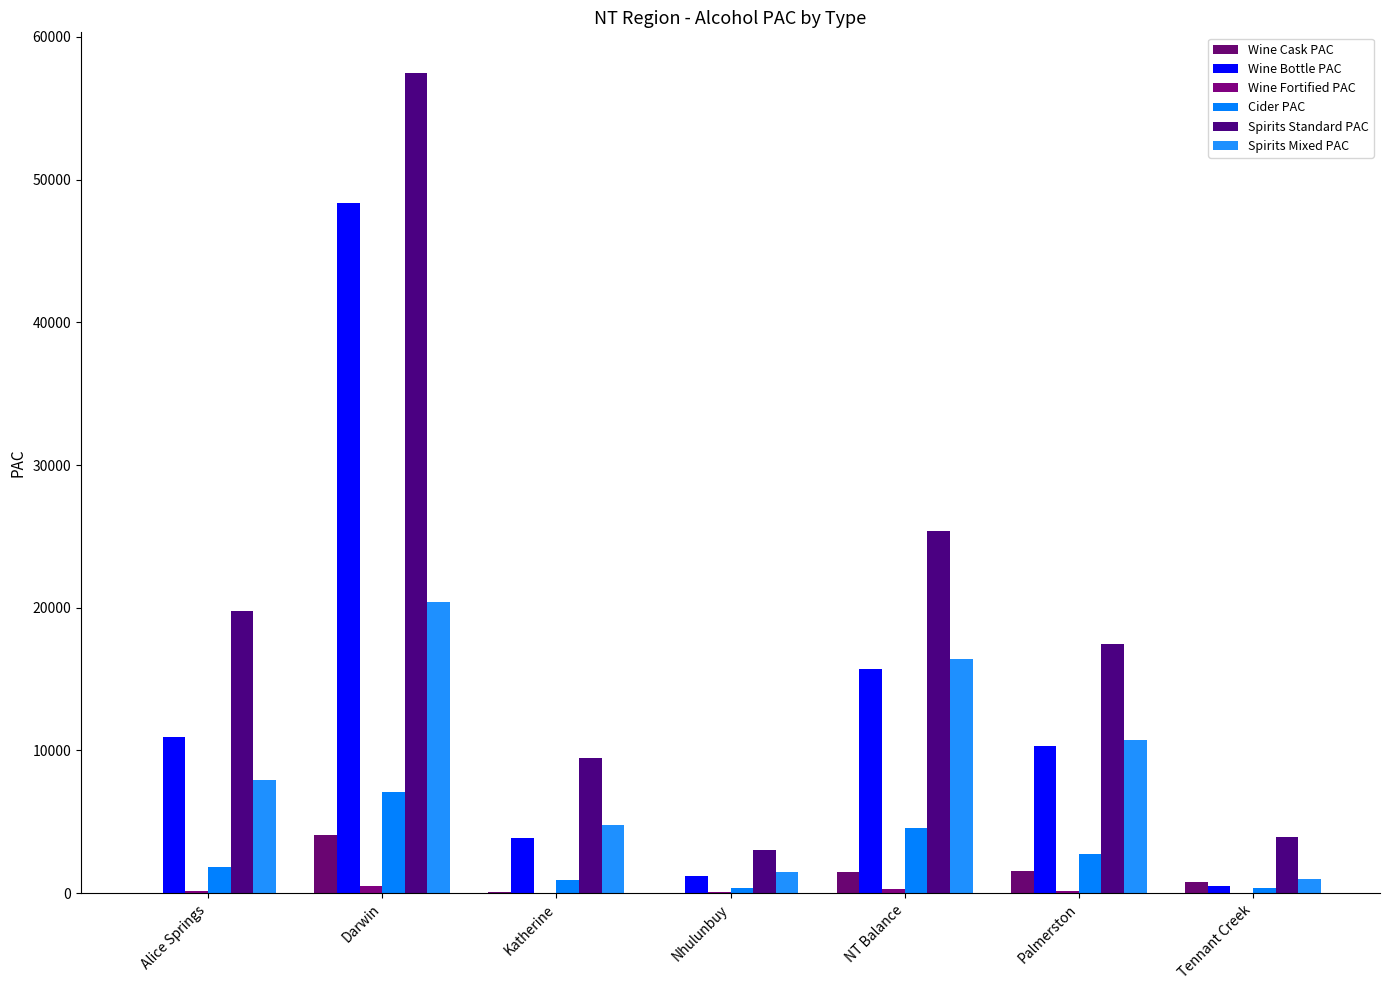

List the series in order of their peak value, highest first.

Spirits Standard PAC, Wine Bottle PAC, Spirits Mixed PAC, Cider PAC, Wine Cask PAC, Wine Fortified PAC